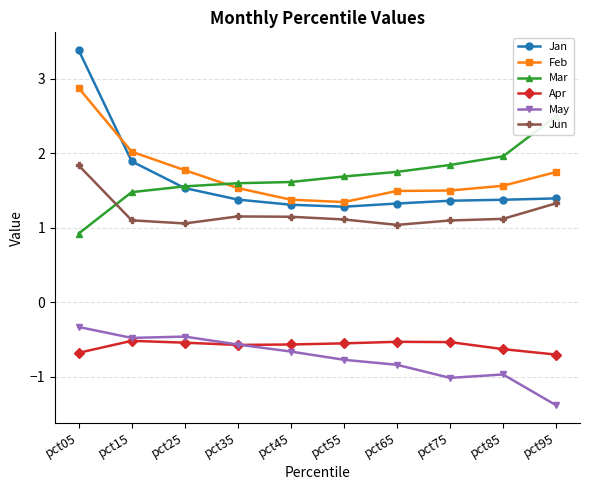

How many lines are shown in the chart?

6